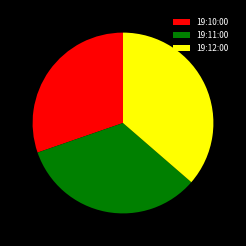

Does 19:12:00 represent more than half of the total?

No